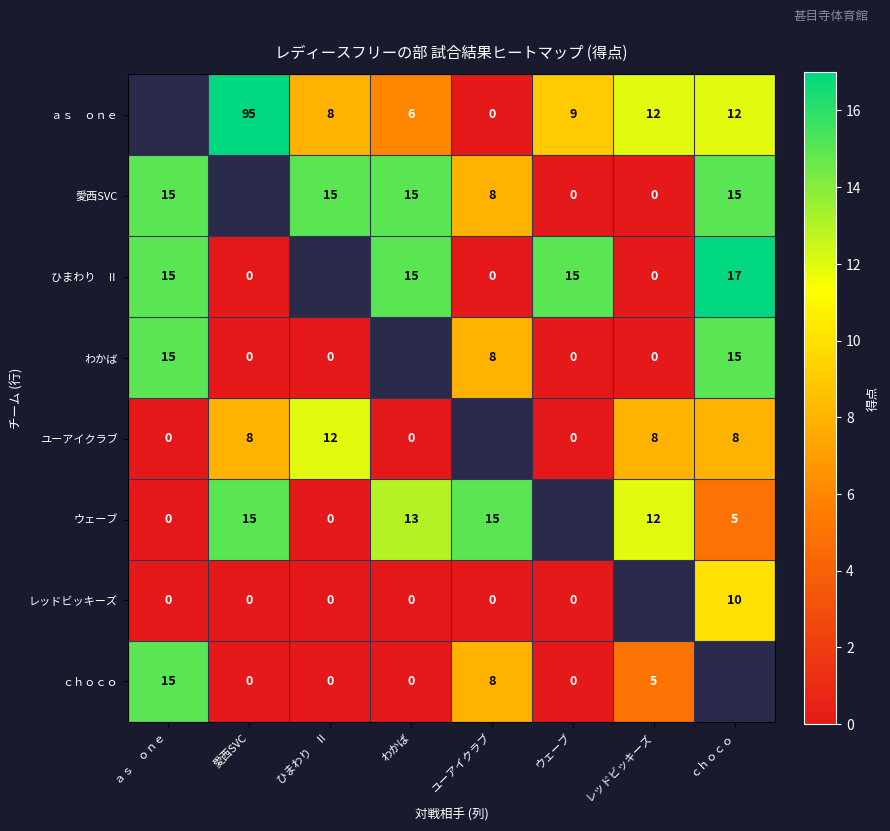

Is it true that ウェーブ equals 20 at 愛西SVC?

False